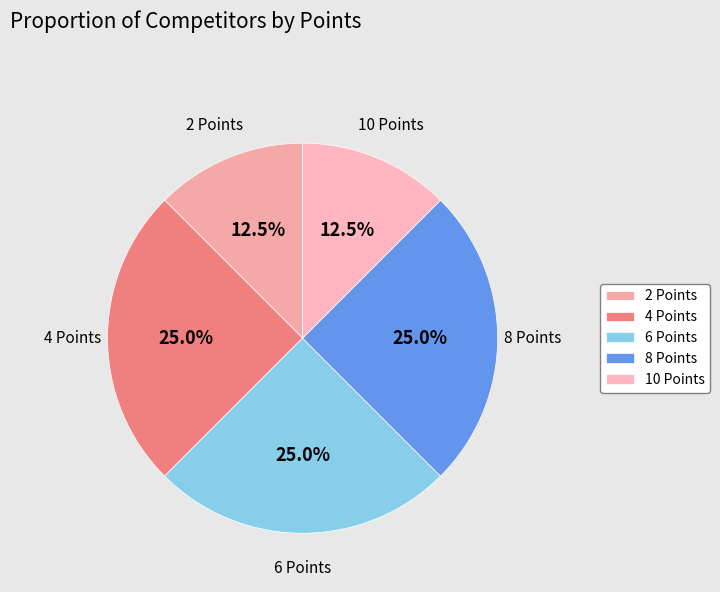

Count the number of slices in the pie.

5